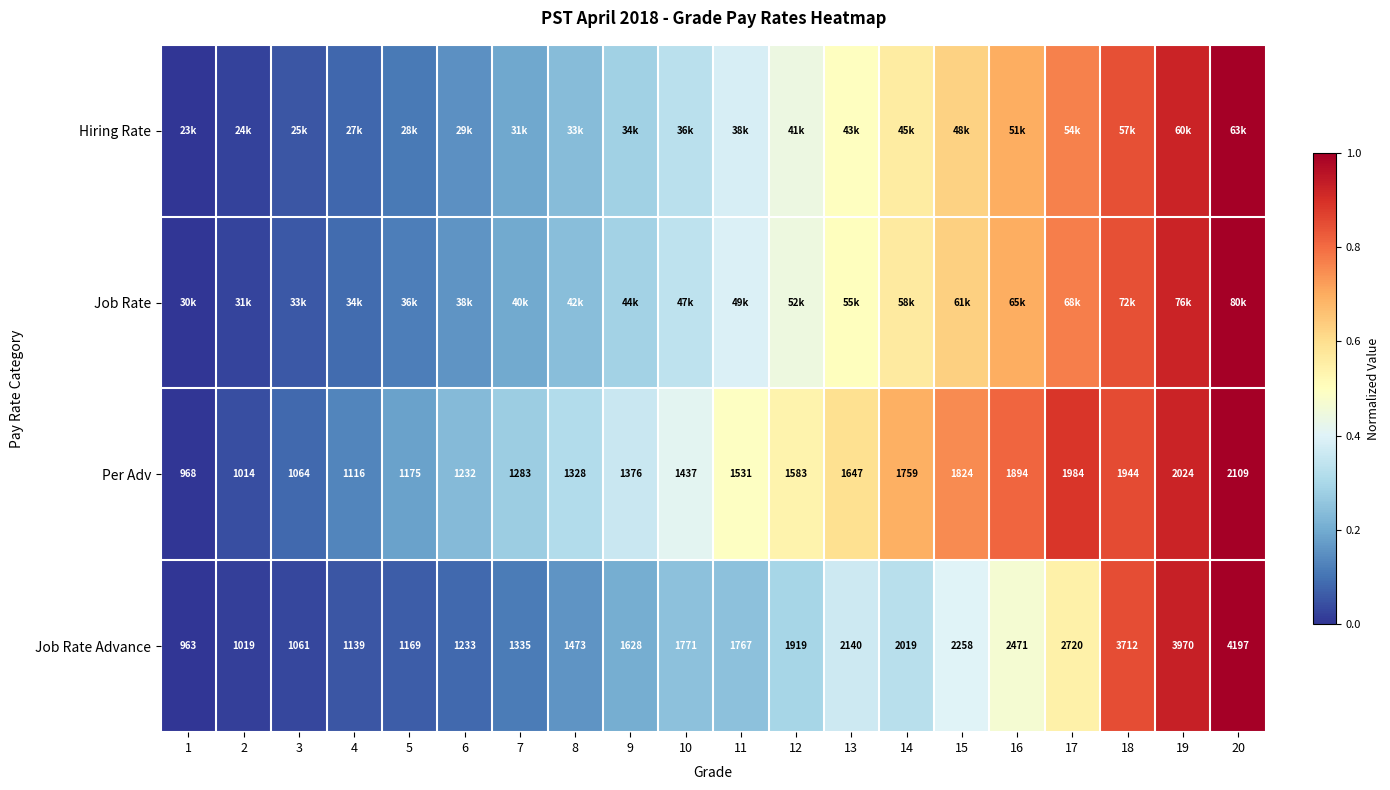

What is the sum of the Hiring Rate values at 2 and 20?

1.0